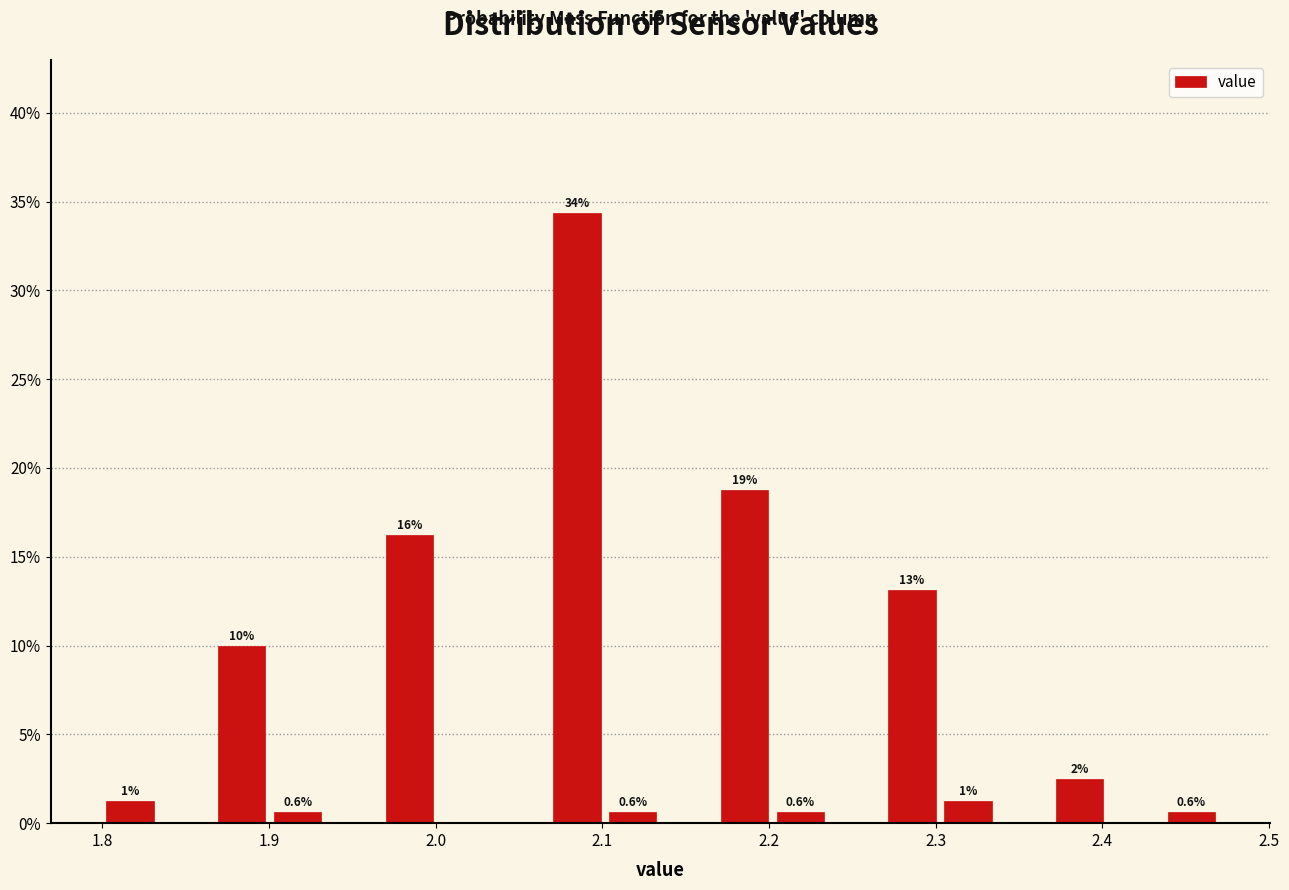

Read against the x-axis, roughly where is the centre of the tallest bar?

2.08